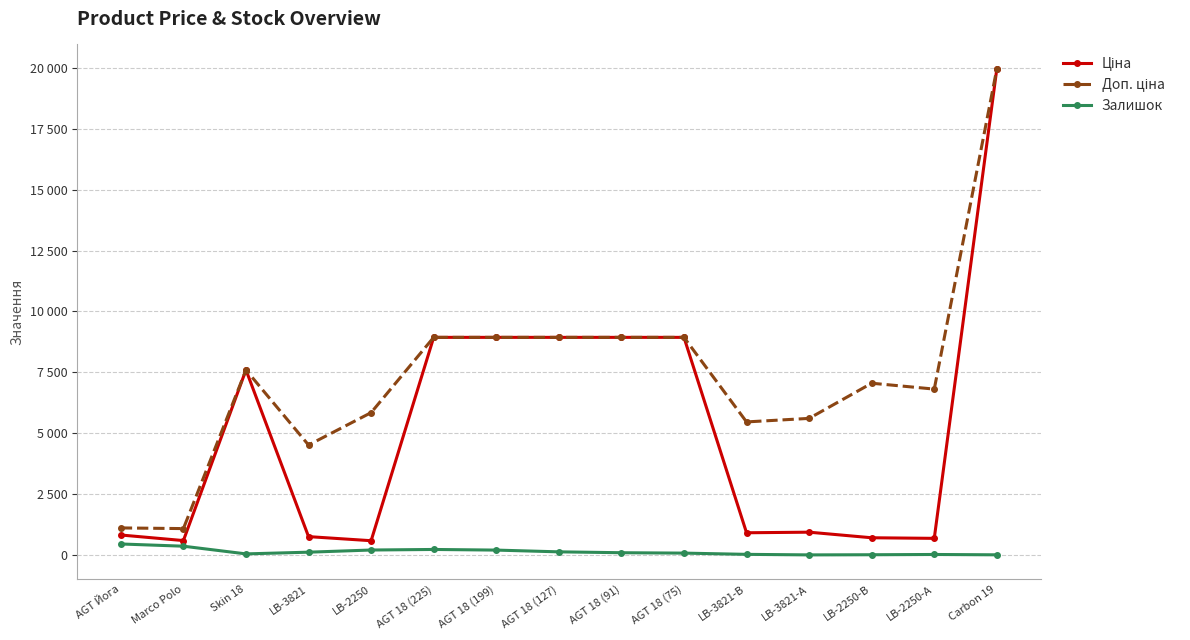

Does the chart have visible grid lines?

Yes